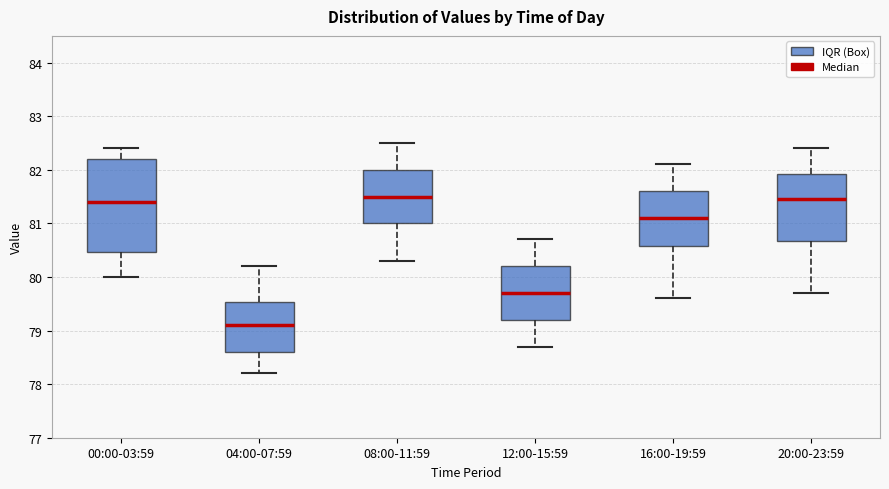

Where does the lower whisker of the box for 00:00-03:59 end on the y-axis? The values are not printed on the chart, so give them approximately, as read against the axis.

80.0